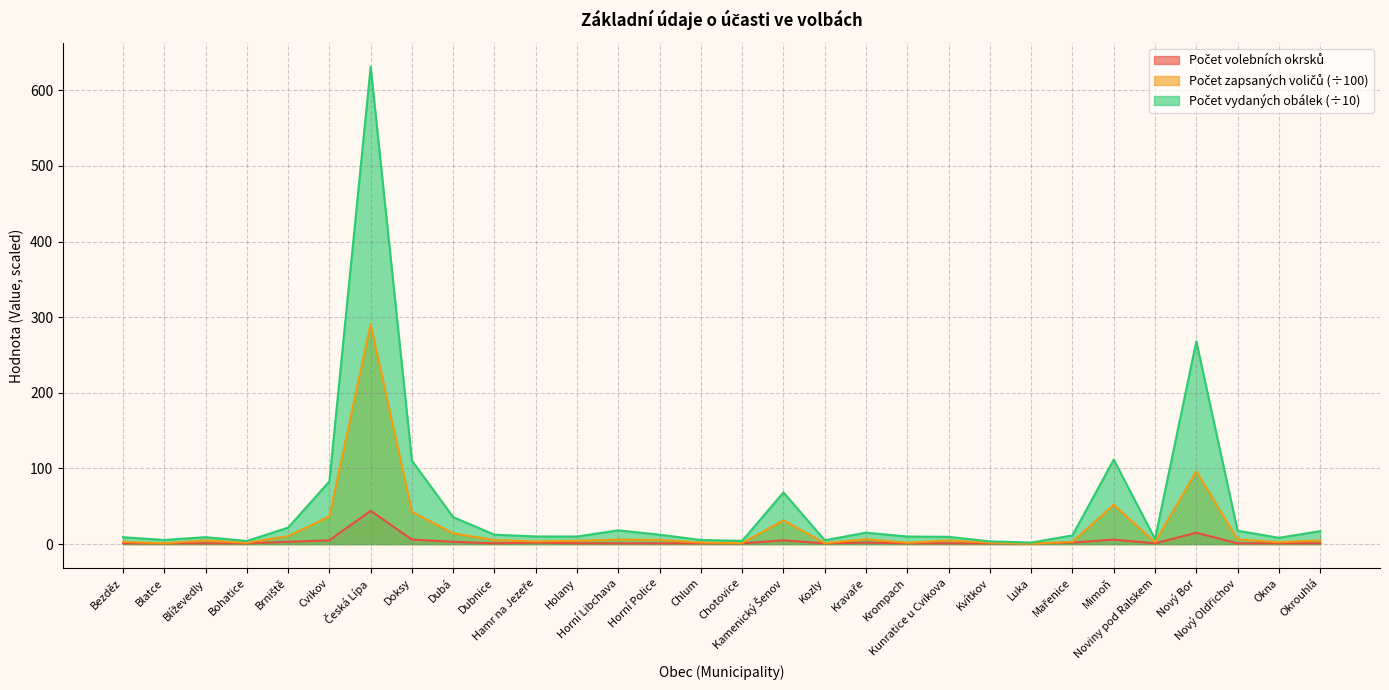

What is the total value across all series at Nový Oldřichov?

24.9